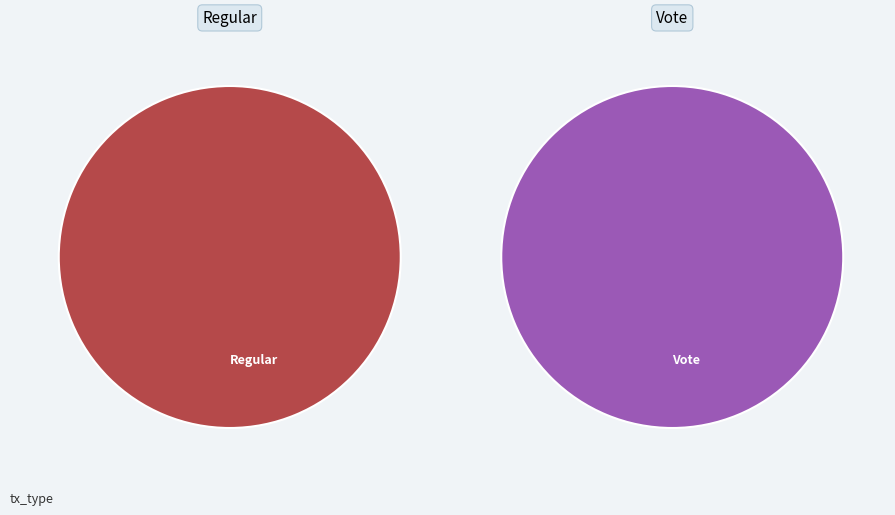

To the nearest percent, what is the combined percentage of Regular and Vote?

100%